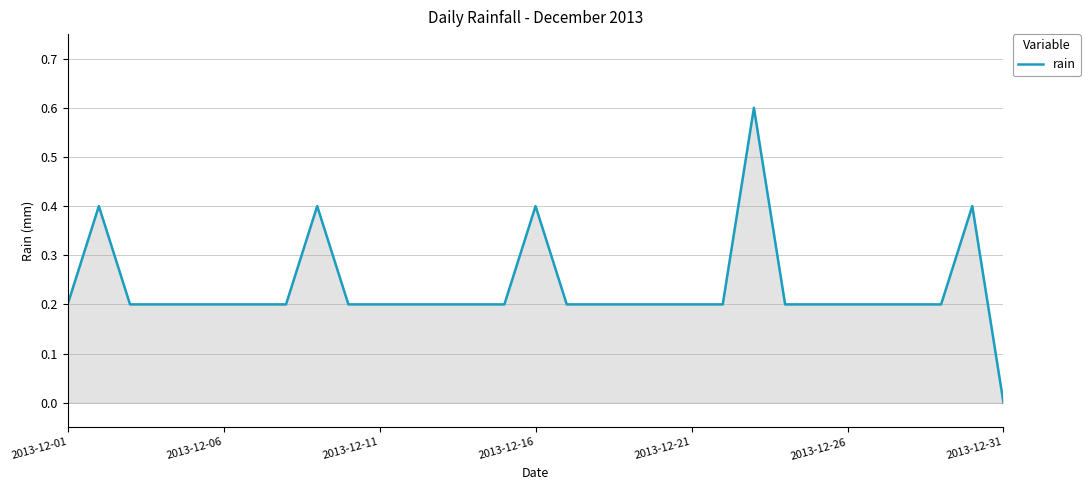

What is the difference between the maximum and minimum values?

0.6